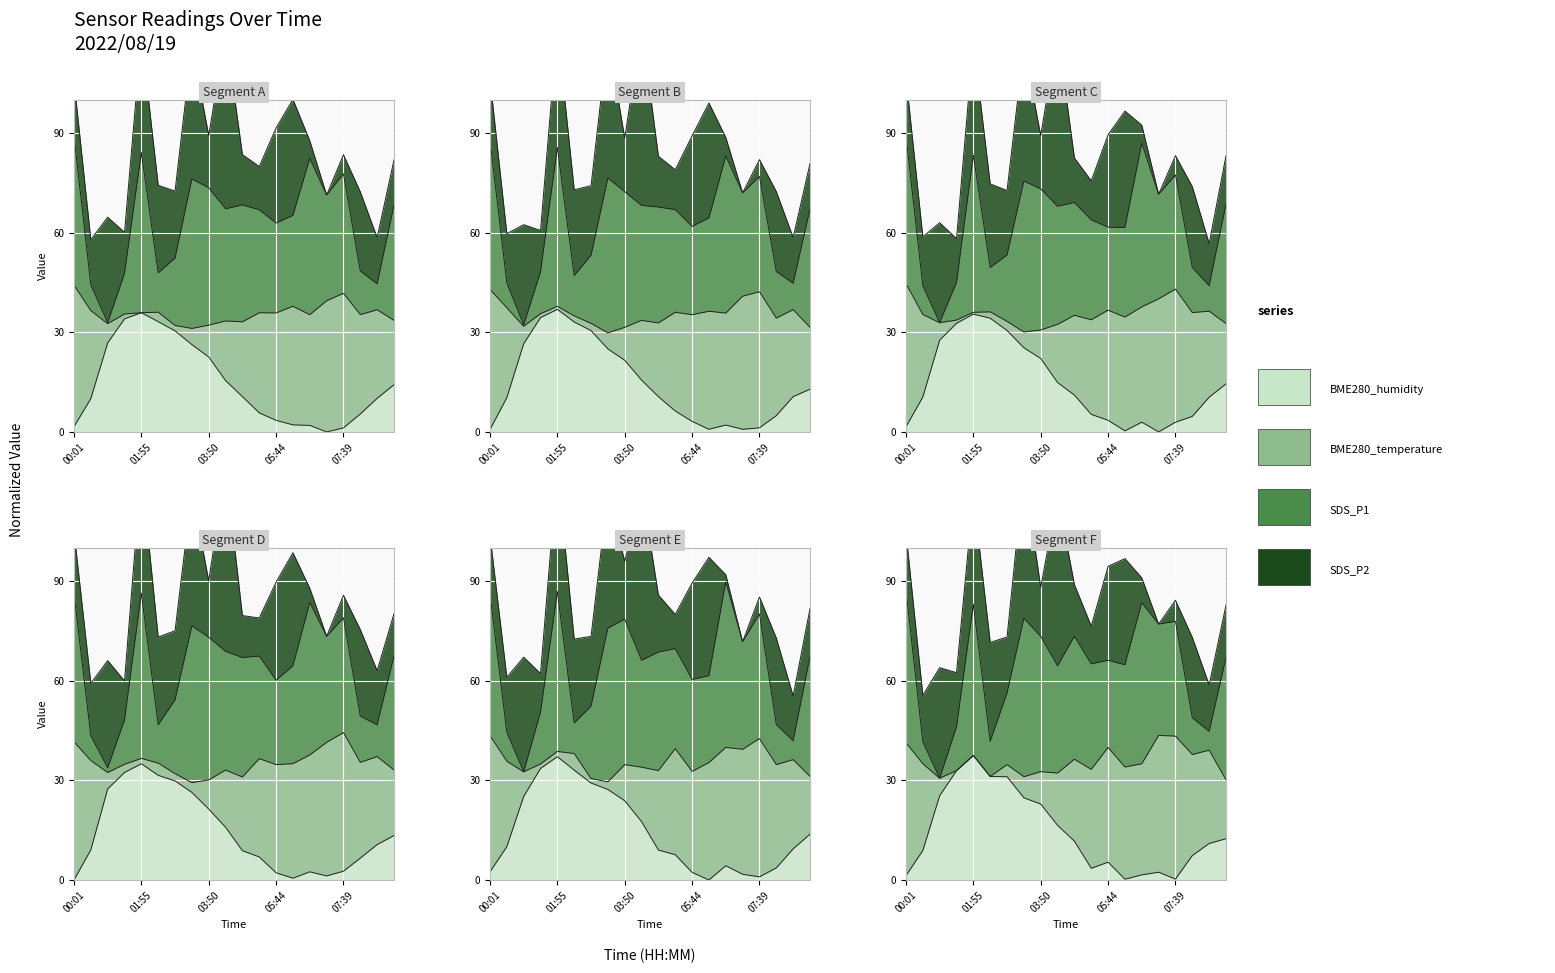

At how many categories does at least one series exceed 26?

6